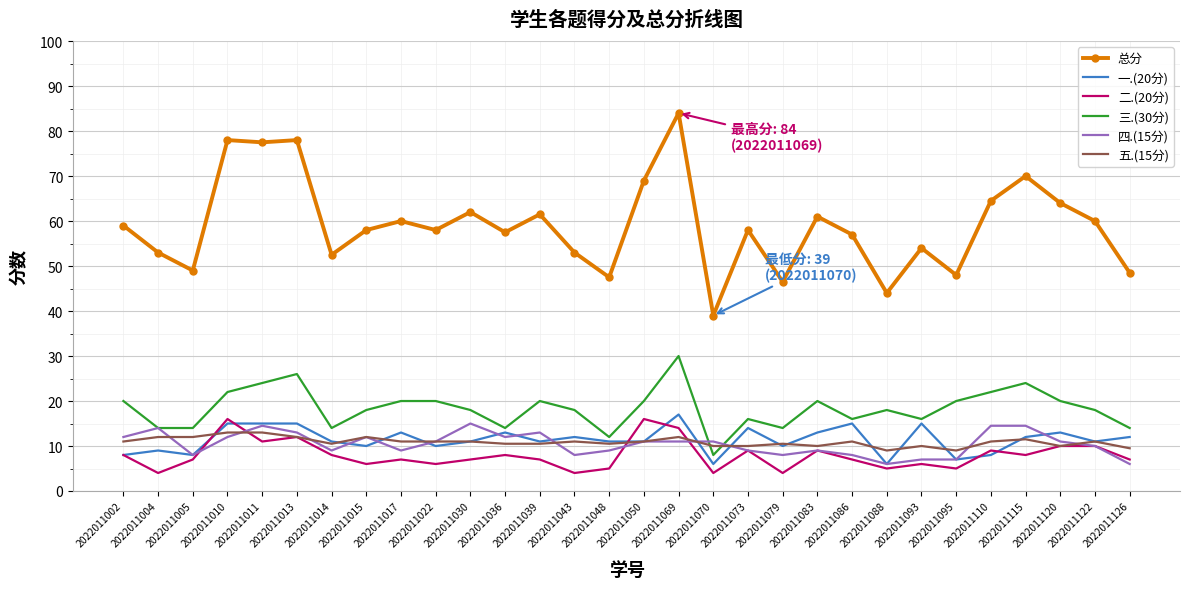

True or false: 二.(20分) and 总分 intersect in this chart.

False